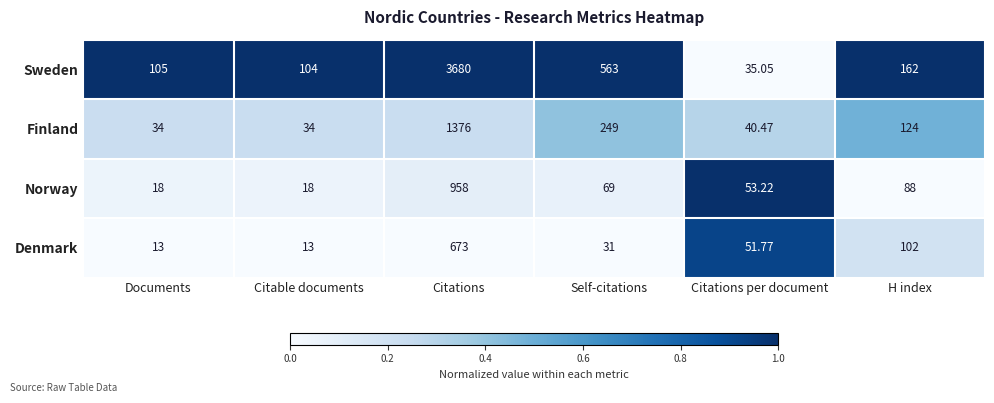

Which series has the widest spread of values?

Sweden